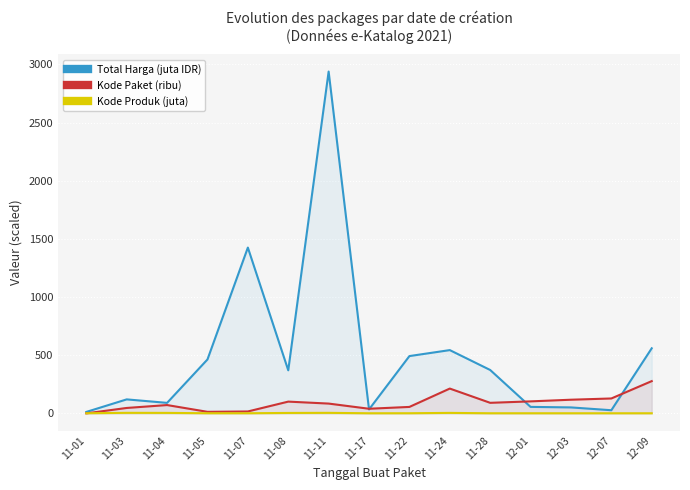

After their last crossing, which series has the higher values: Total Harga (juta IDR) or Kode Paket (ribu)?

Total Harga (juta IDR)